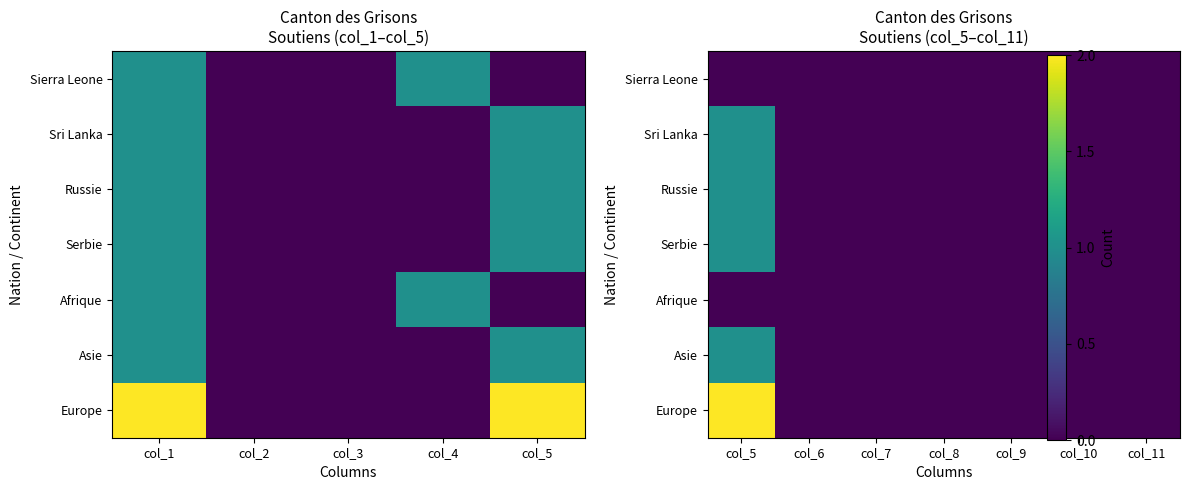

Where is Sri Lanka nearest to the value 0?

col_6